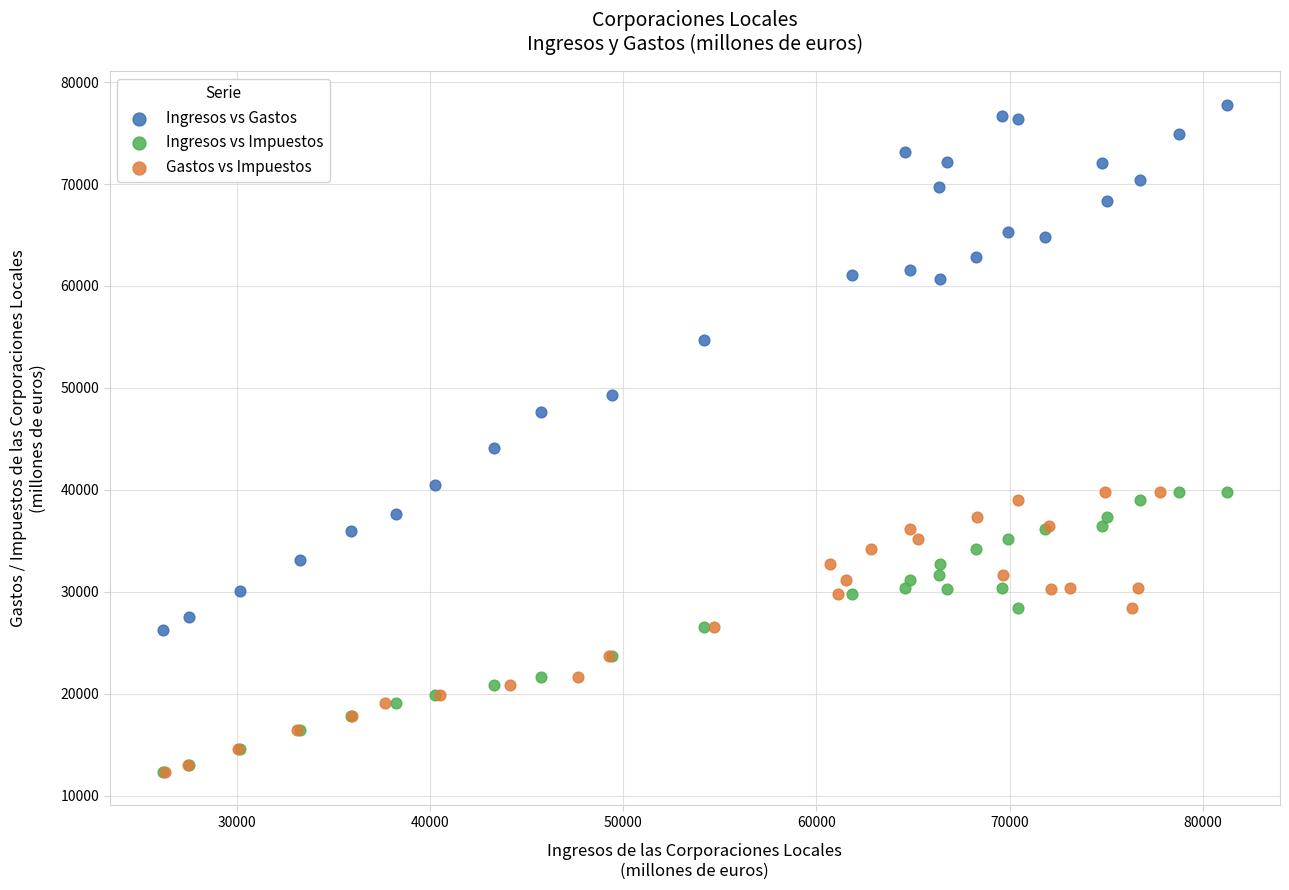

Which series contains the highest Y value?

Ingresos vs Gastos